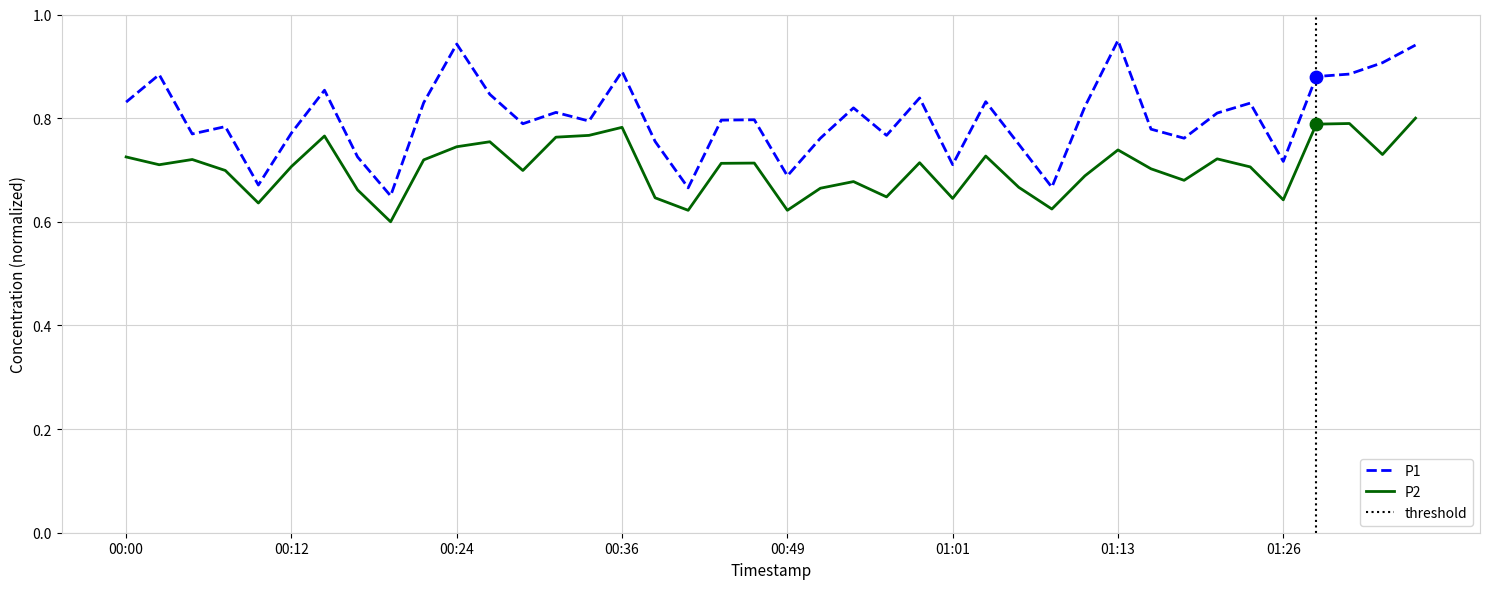

Which series reaches the minimum Y coordinate?

P2